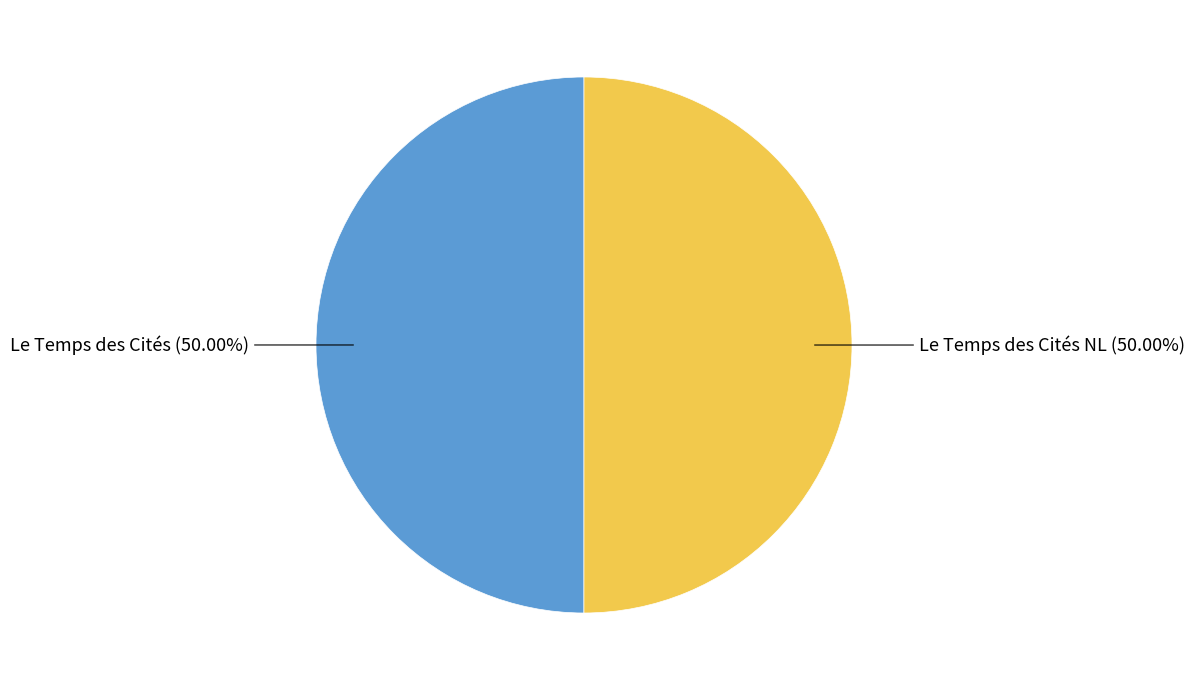

What is the total percentage of Le Temps des Cités NL and Le Temps des Cités?

100.0%